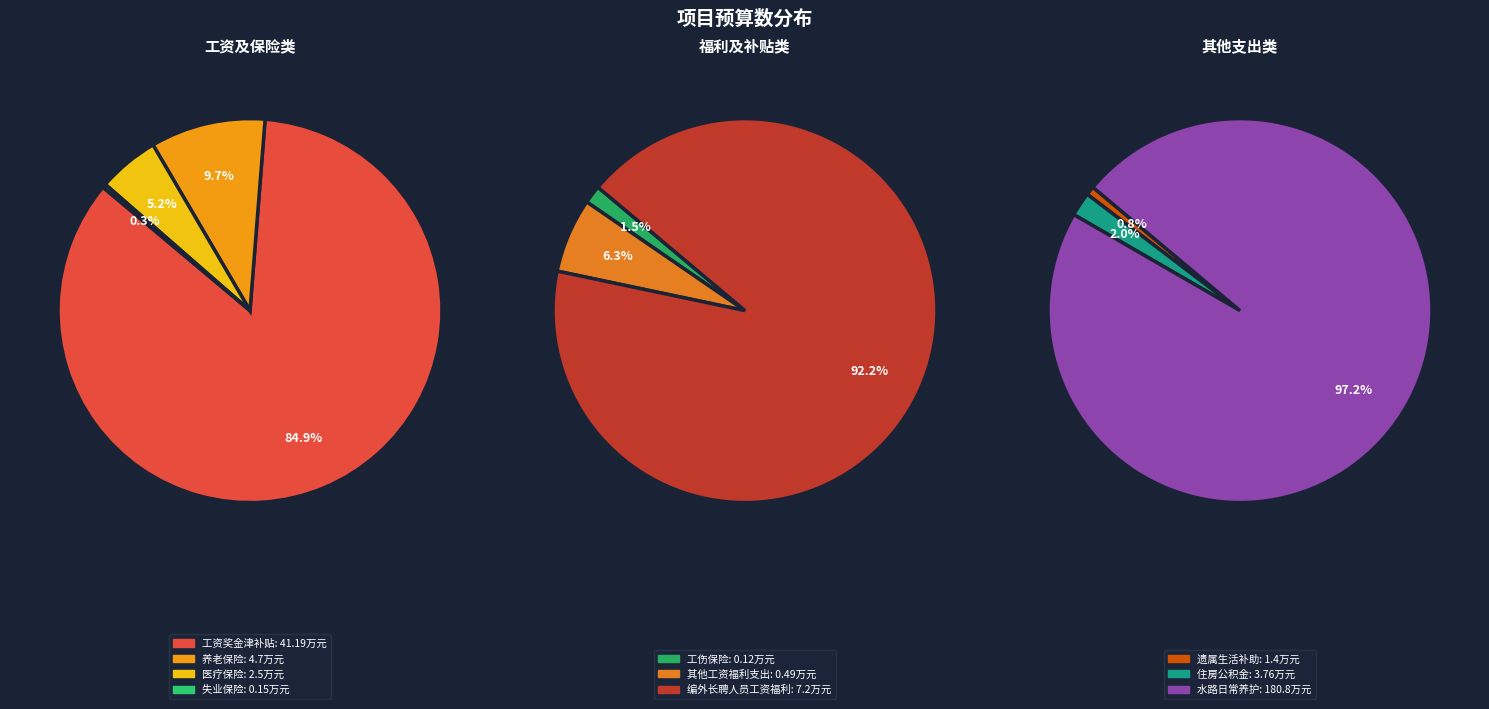

Combined, what portion of the pie is 编外长聘人员工资福利 and 养老保险?

4.9%